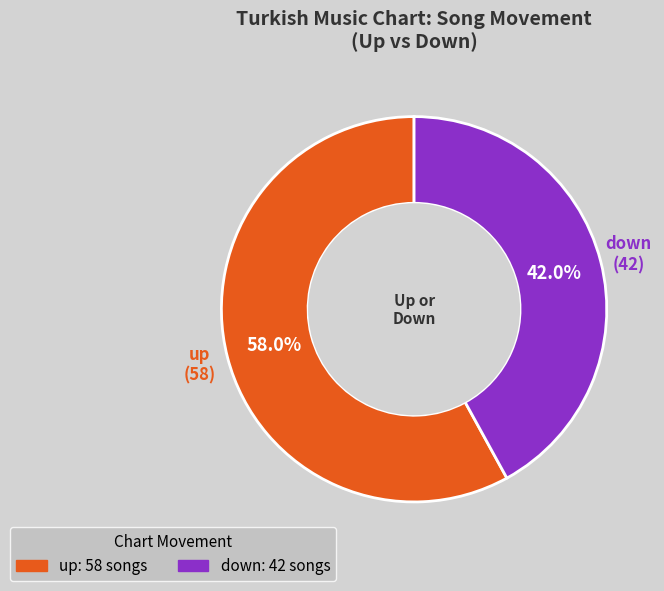

Which category has the biggest portion of the pie?

up